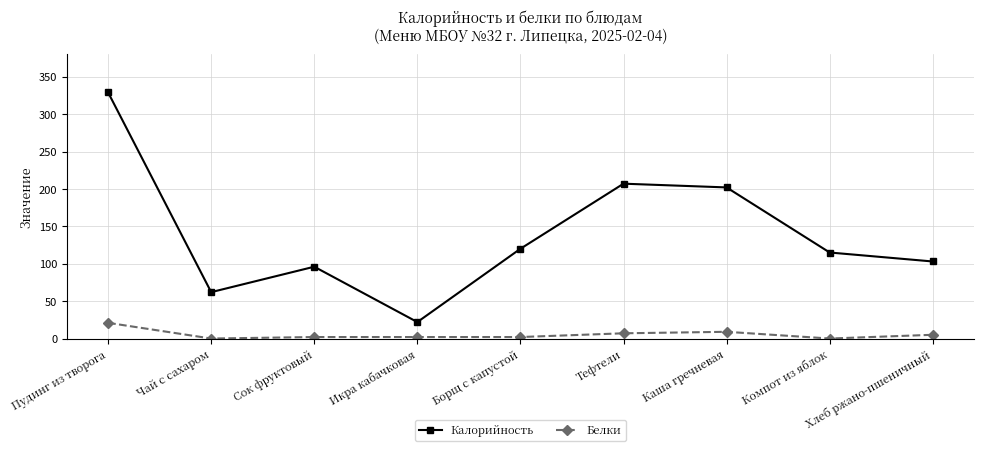

True or false: Калорийность has more than 2 points higher than both neighbors.

False